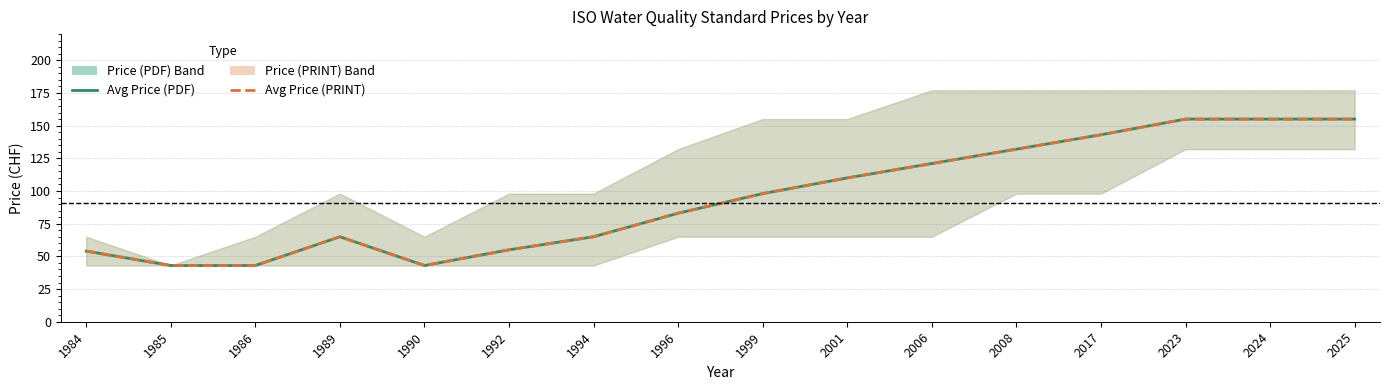

In Avg Price (PDF), how many points are higher than both neighbors (excluding endpoints)?

1